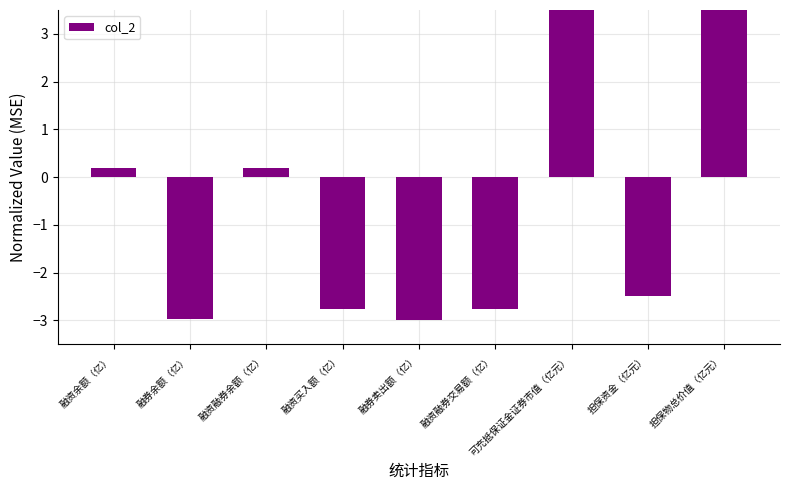

At which label does the data first exceed -2?

融资余额（亿）